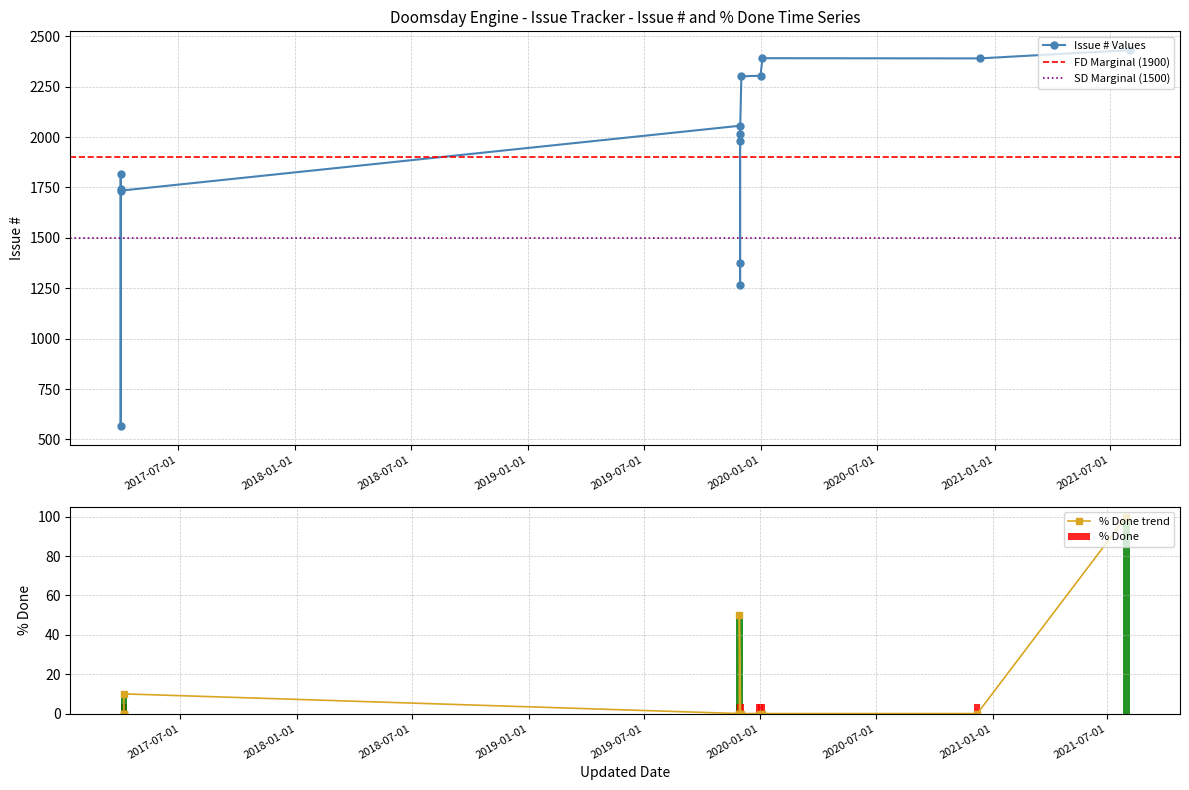

What is the highest value of the # series?

2431